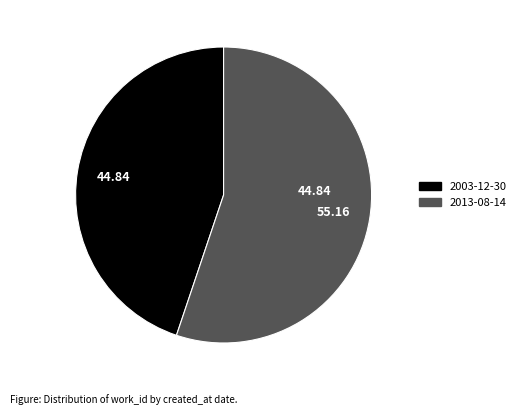

What is the majority slice?

2013-08-14